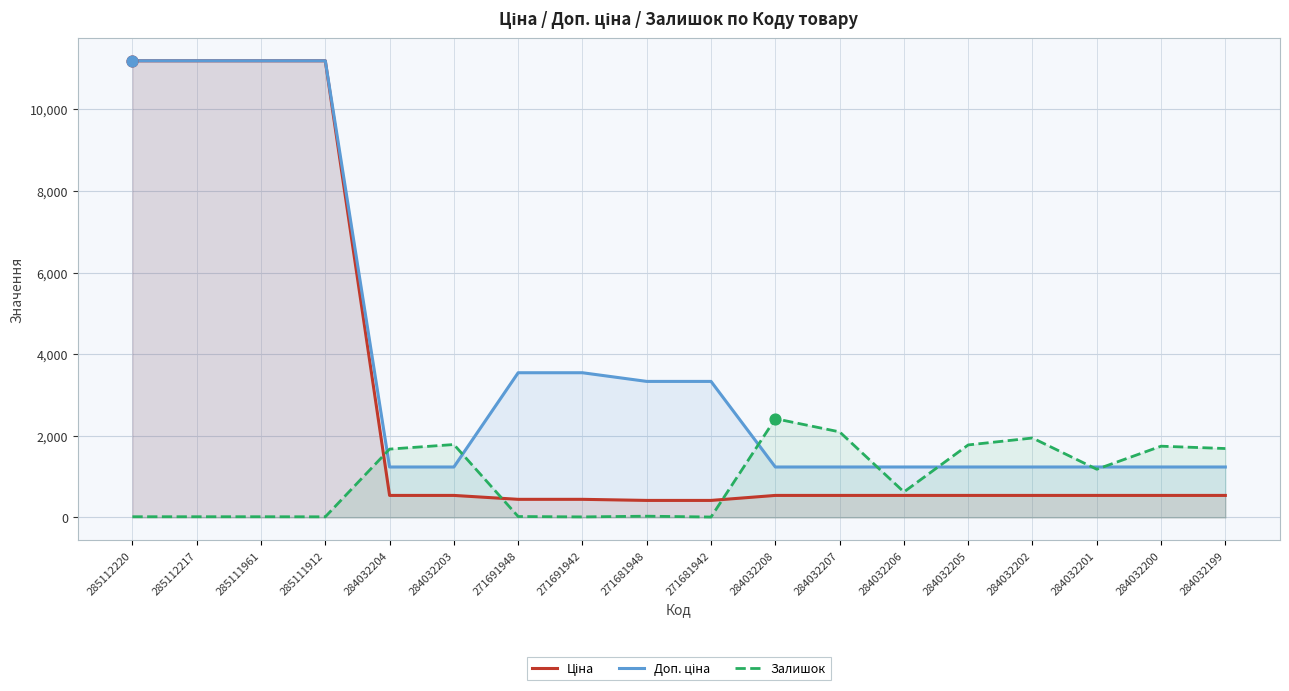

Which series contains the highest Y value?

Ціна